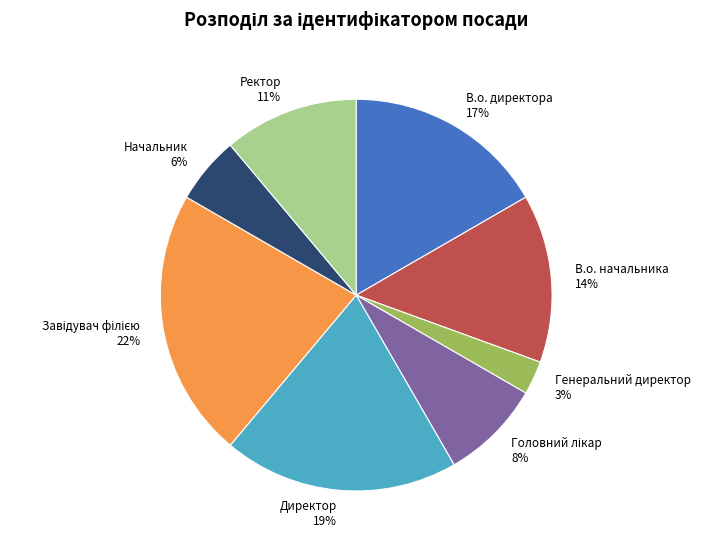

Does any single category account for the majority?

No